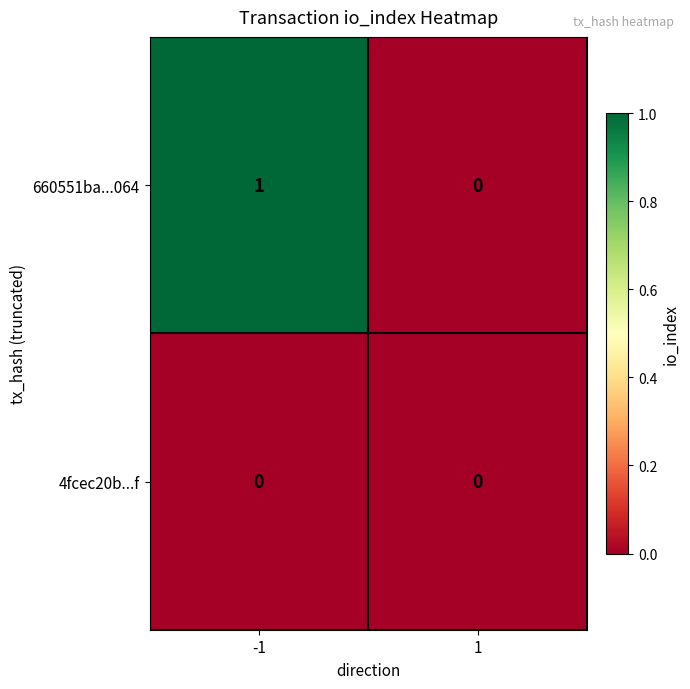

Which series changed the most between -1 and 1?

660551ba...064